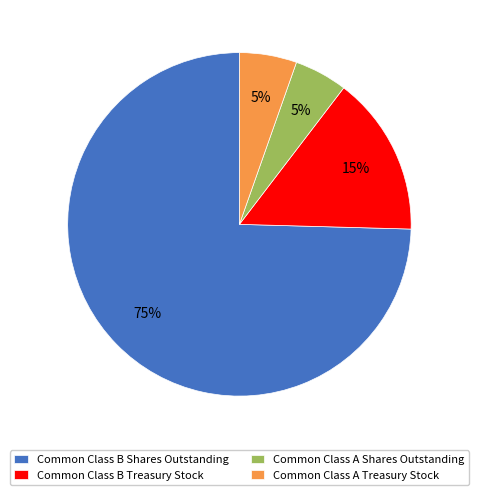

Which slice is the largest?

Common Class B Shares Outstanding